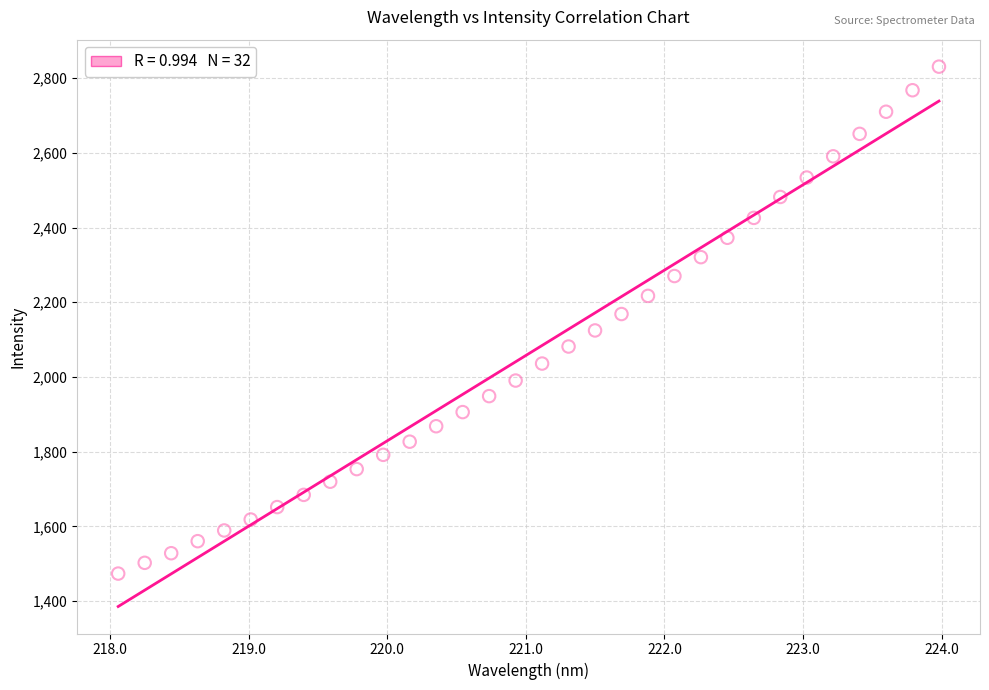

What is the range of X values (max minus min)?

5.9